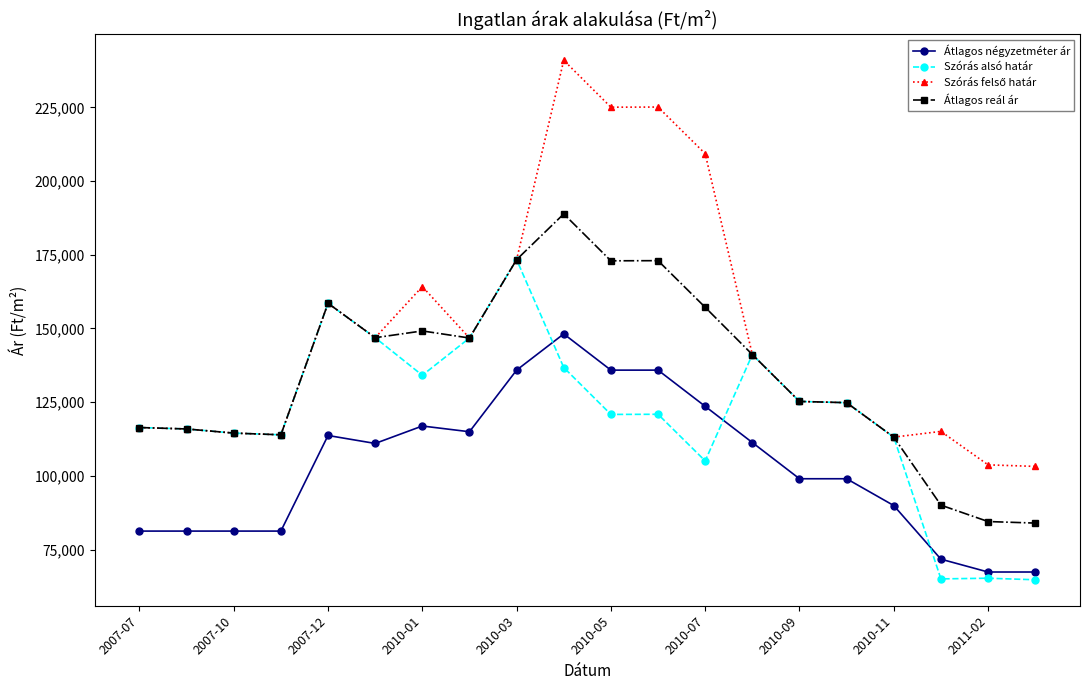

What is the value of the Szórás alsó határ point at the 13th from the left?

105060